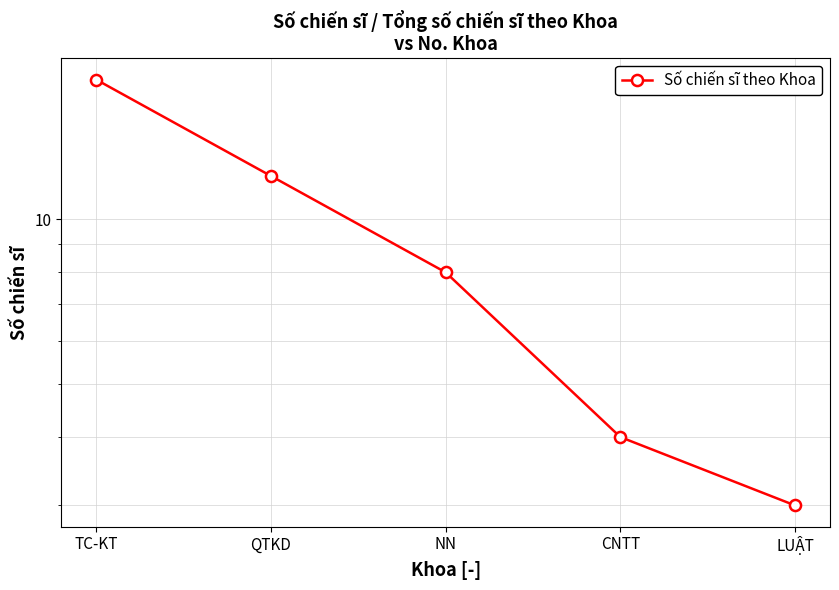

What is the difference between the maximum and minimum values?

15